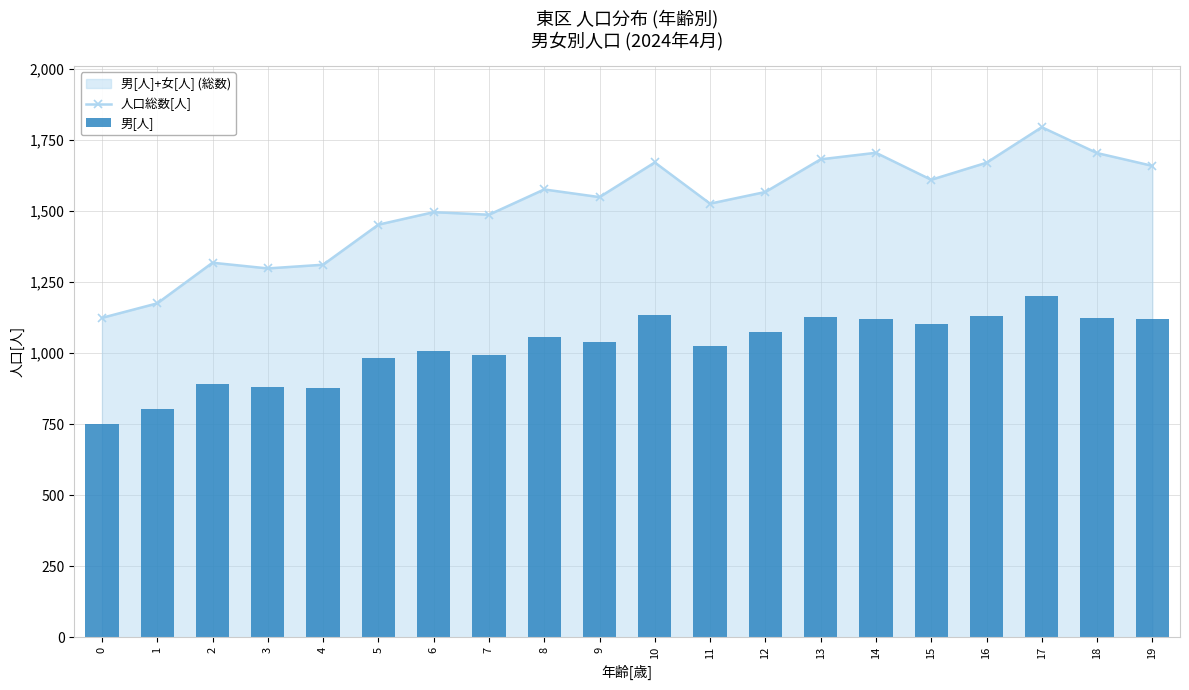

Which series changed the most between 11 and 16?

人口総数[人]